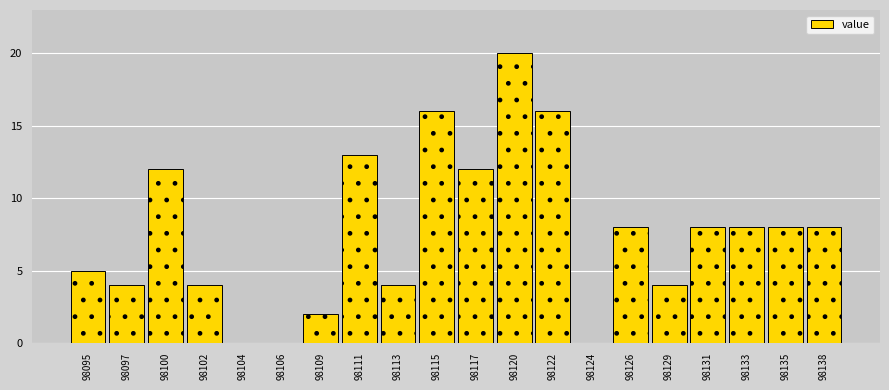

Over which range of the x-axis is the bar tallest?

98118.5 to 98121.0